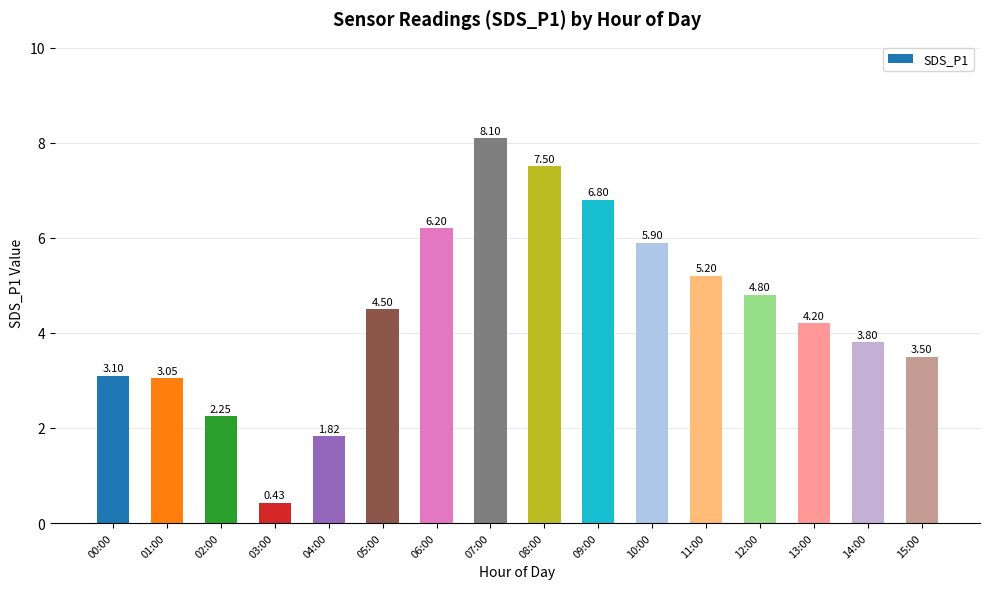

Does the chart contain any negative values?

No